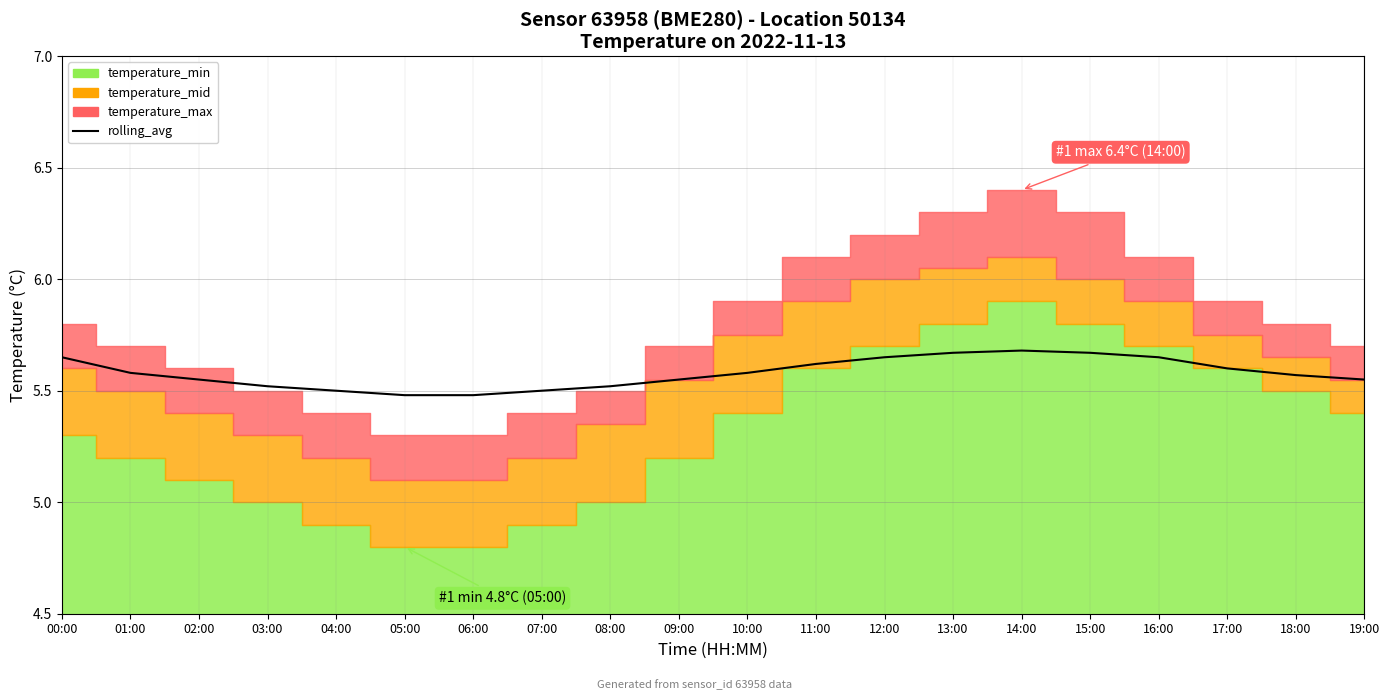

Which label corresponds to the largest value in the chart?

14:00